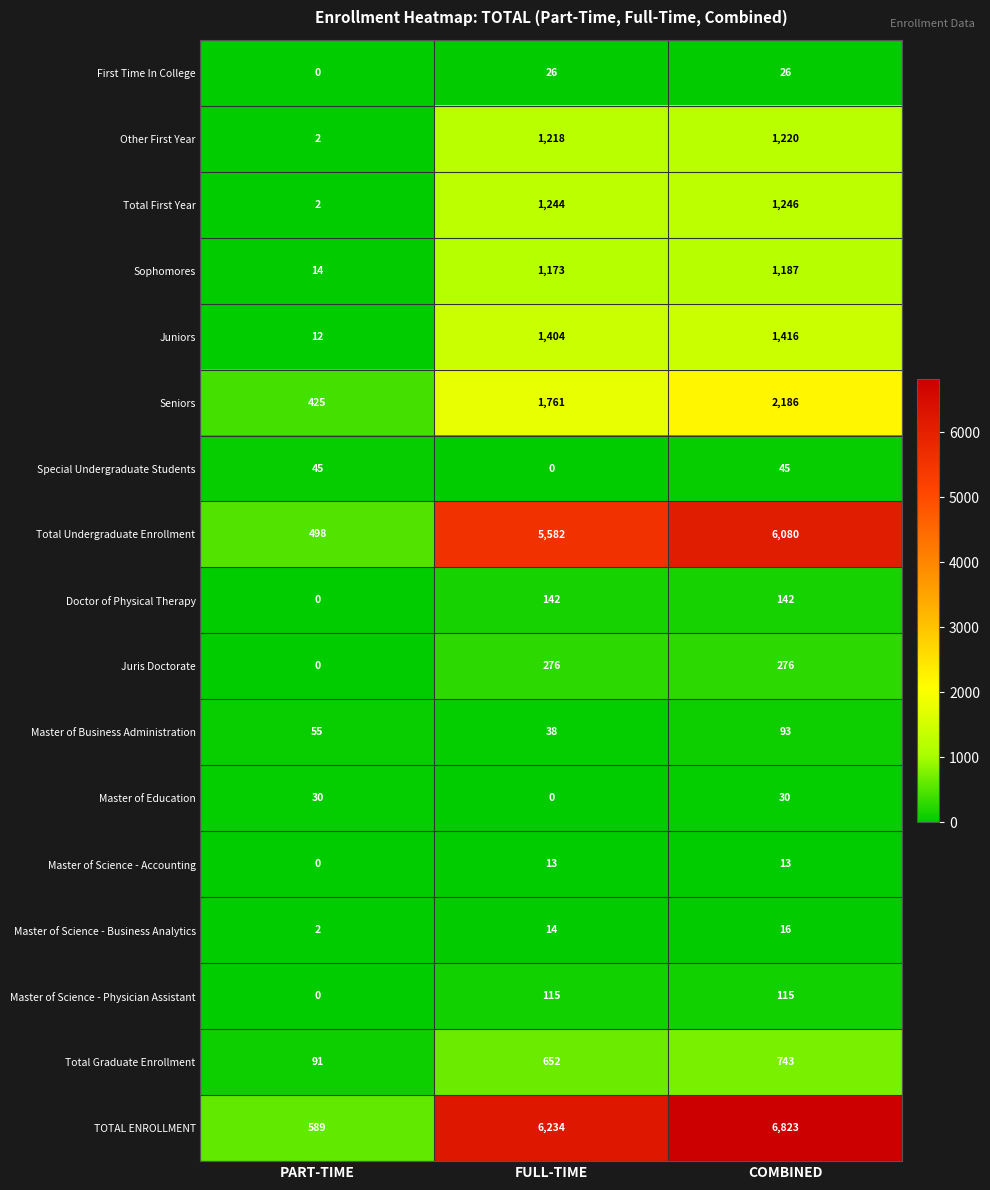

Rank the series at COMBINED from lowest to highest value.

Master of Science - Accounting, Master of Science - Business Analytics, First Time In College, Master of Education, Special Undergraduate Students, Master of Business Administration, Master of Science - Physician Assistant, Doctor of Physical Therapy, Juris Doctorate, Total Graduate Enrollment, Sophomores, Other First Year, Total First Year, Juniors, Seniors, Total Undergraduate Enrollment, TOTAL ENROLLMENT